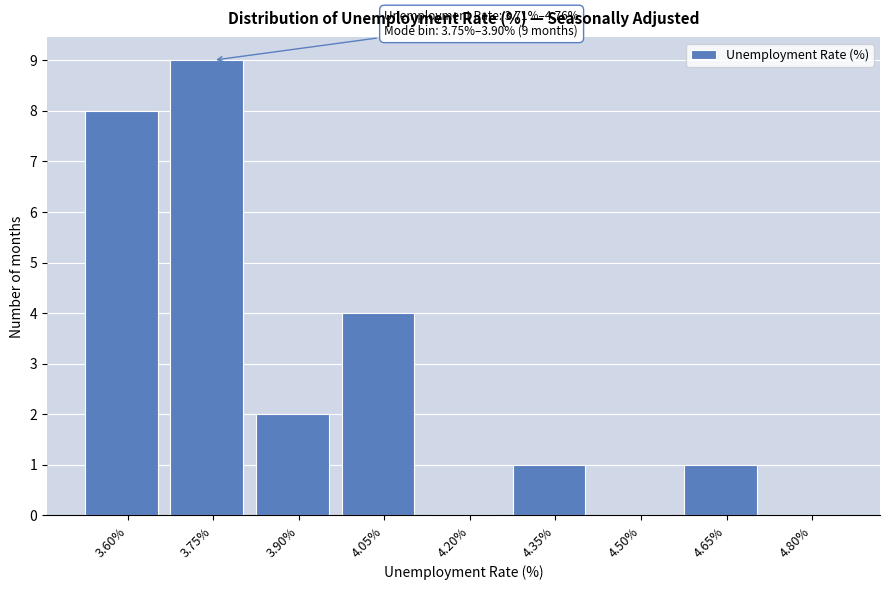

Reading left to right, list all the values displayed in this chart.

3.60%=8	3.75%=9	3.90%=2	4.05%=4	4.20%=0	4.35%=1	4.50%=0	4.65%=1	4.80%=0